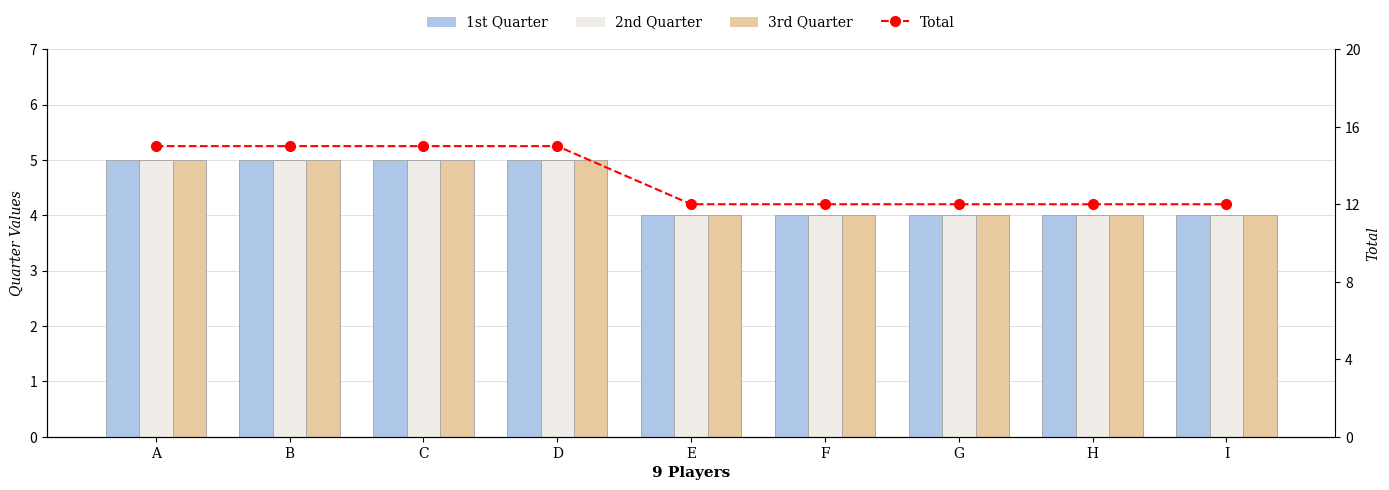

What is the greatest value displayed?

15